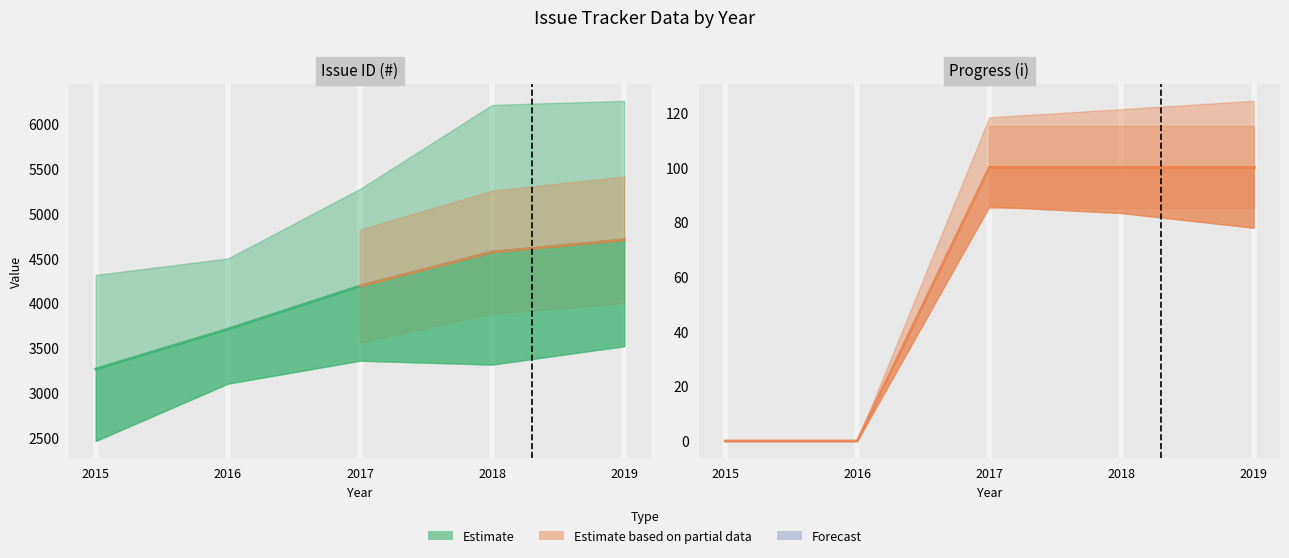

At which category is the sum across all series the highest?

2019